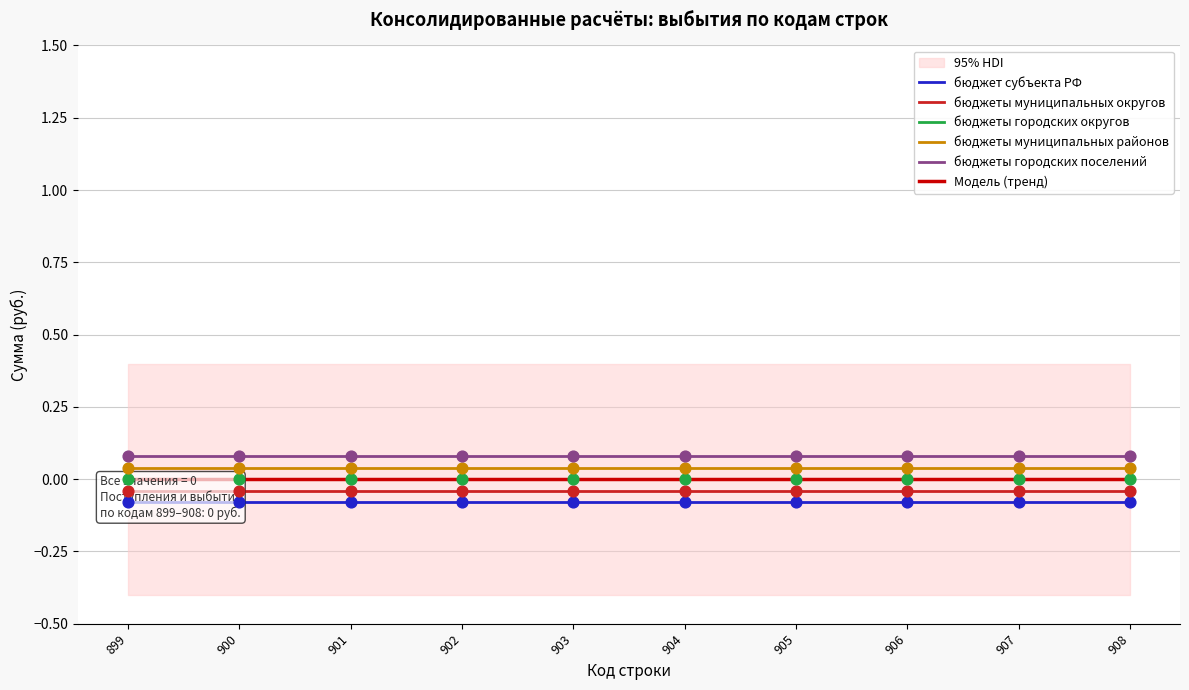

Which series contains the lowest Y value?

бюджет субъекта РФ